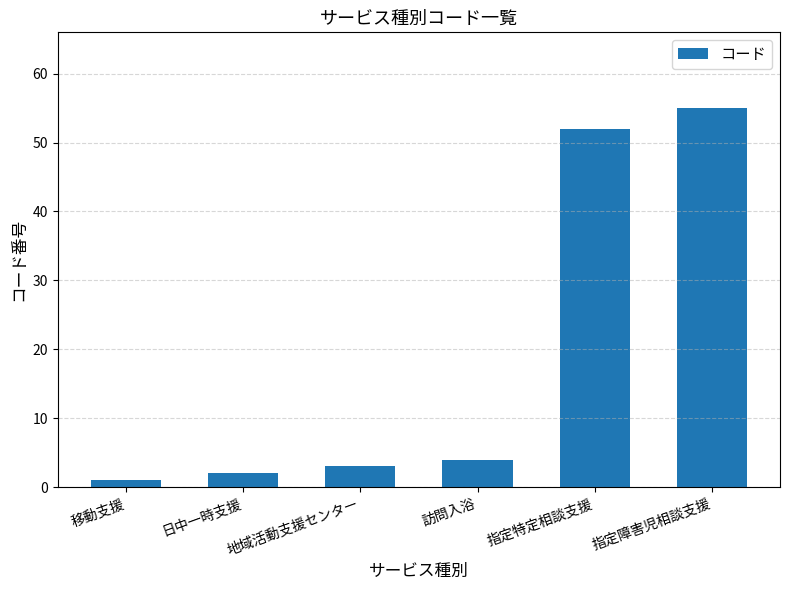

Which label corresponds to the smallest value in the chart?

移動支援